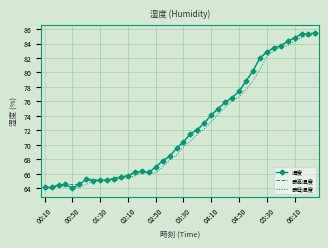

What are all the series names shown in the legend?

湿度, 最高湿度, 最低湿度